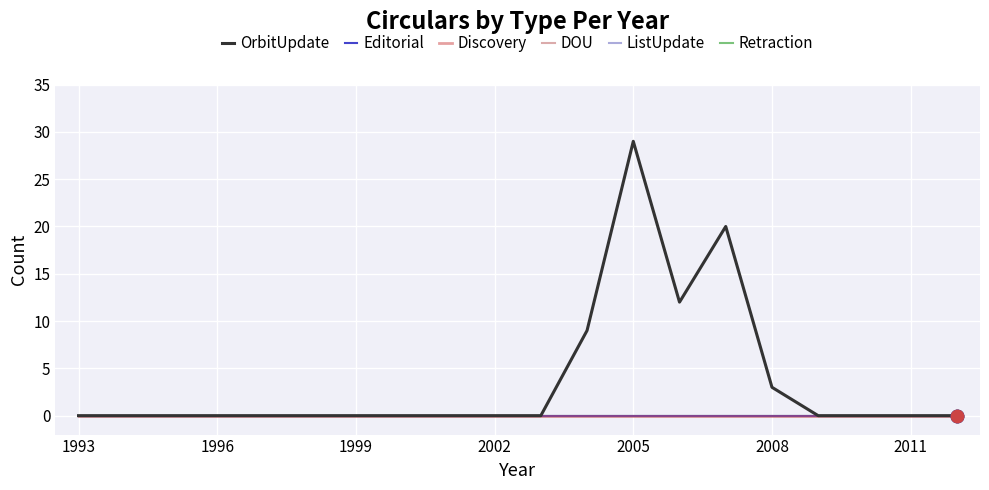

Does the chart have visible grid lines?

Yes